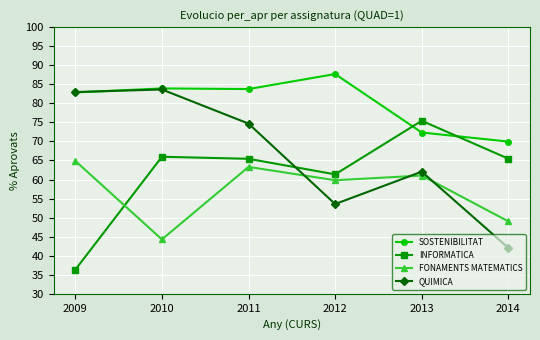

Is the value of QUIMICA at 2010 greater than the value of INFORMATICA at 2012?

Yes